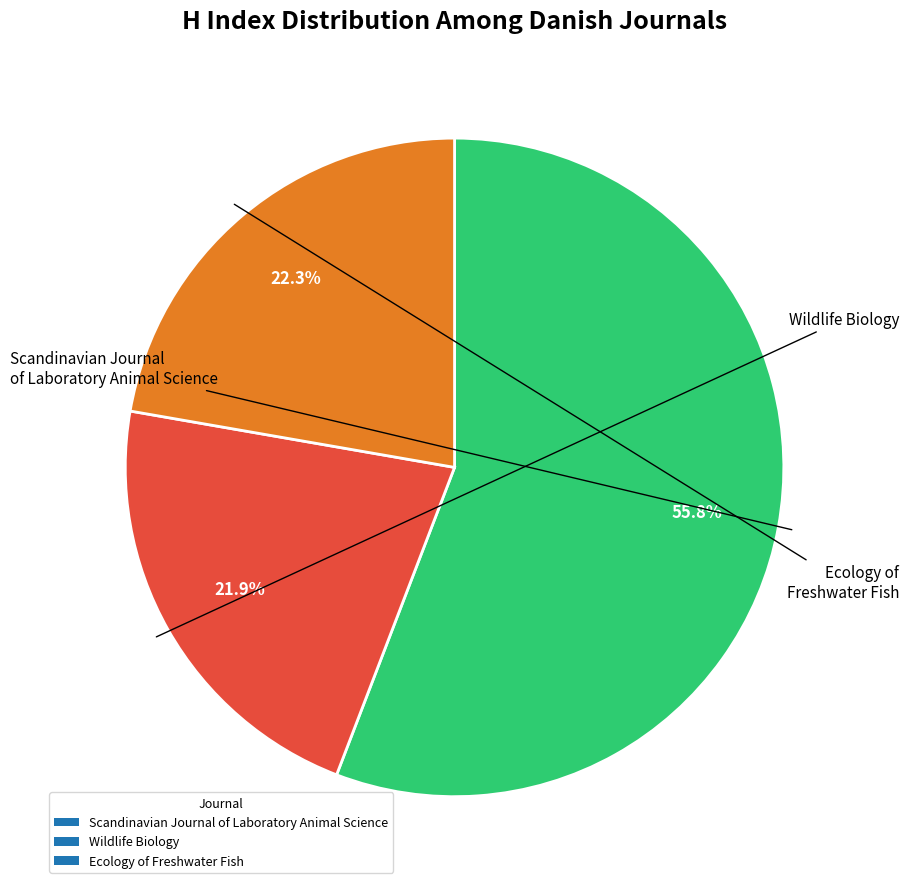

Approximately how many times larger is the value at Ecology of Freshwater Fish compared to Scandinavian Journal of Laboratory Animal Science?

0.4